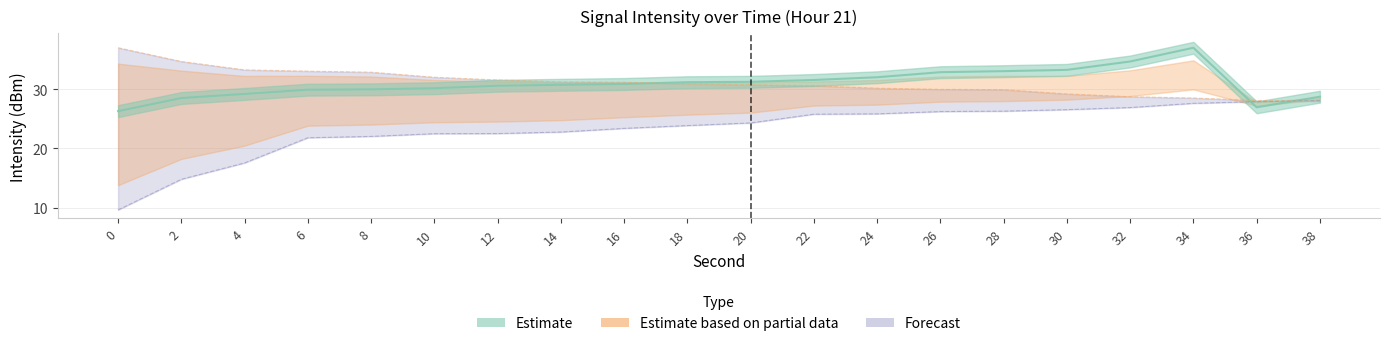

Is it true that Mean Intensity equals 9.2 at 38?

False